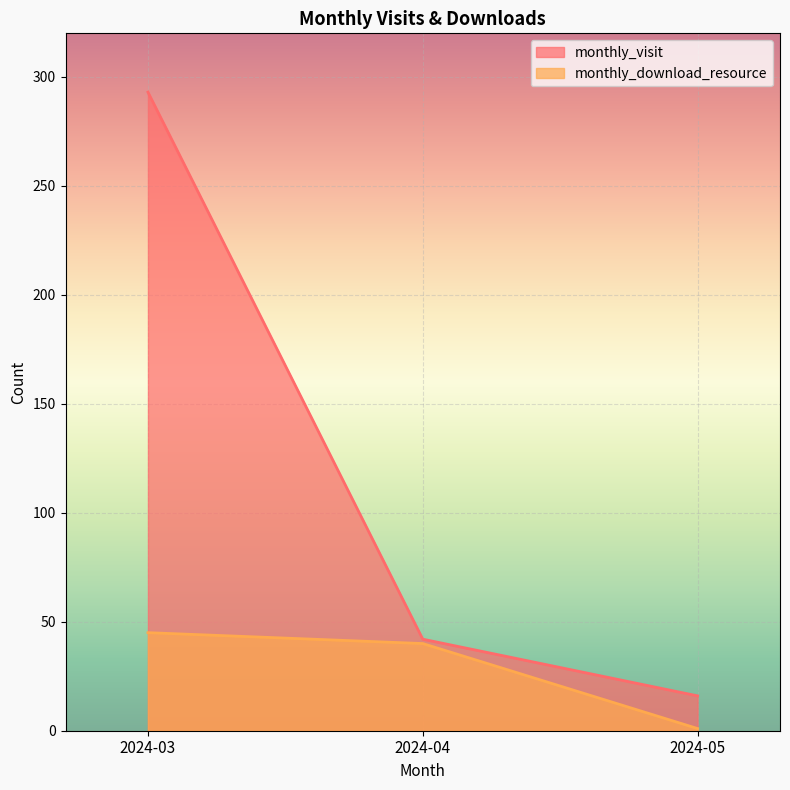

How many lines are shown in the chart?

2